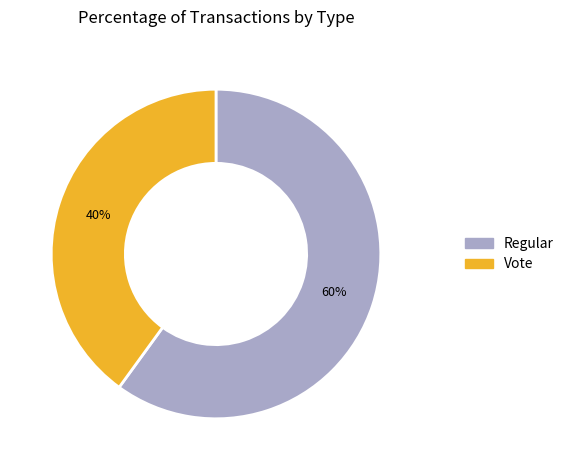

To the nearest percent, what portion does Regular represent?

60%